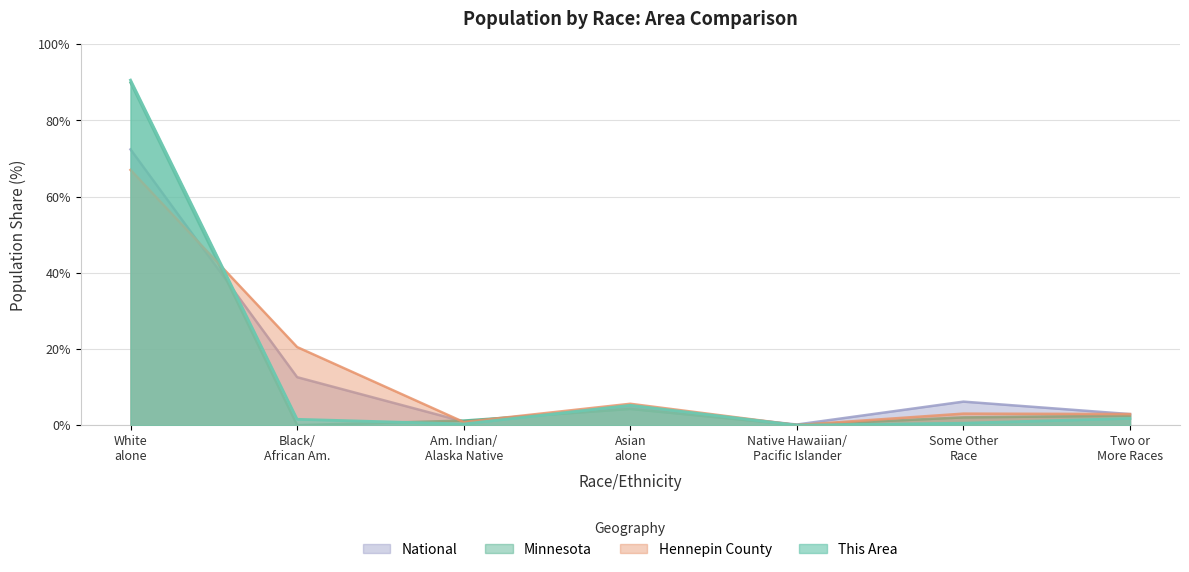

Which series has the largest range (max minus min)?

This Area